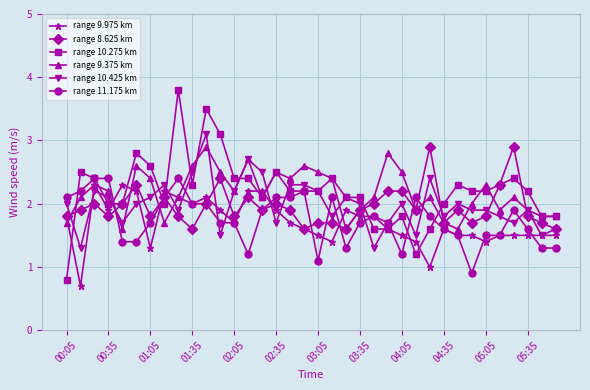

Which series has the widest spread of values?

range 10.275 km